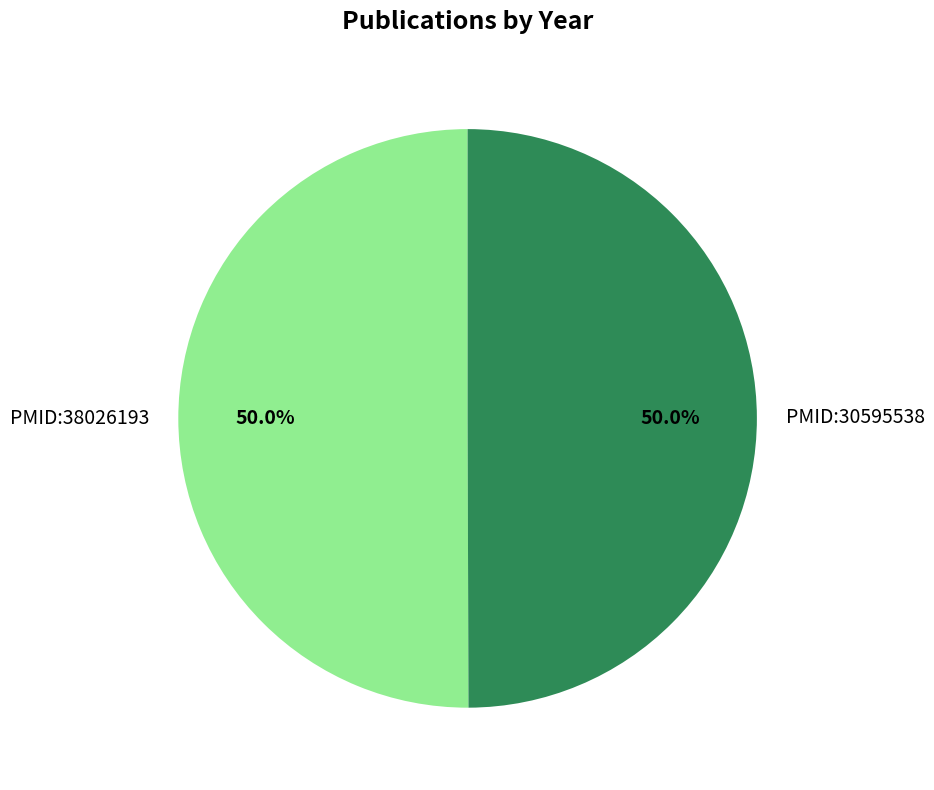

Combined, what portion of the pie is PMID:30595538 and PMID:38026193?

100.0%